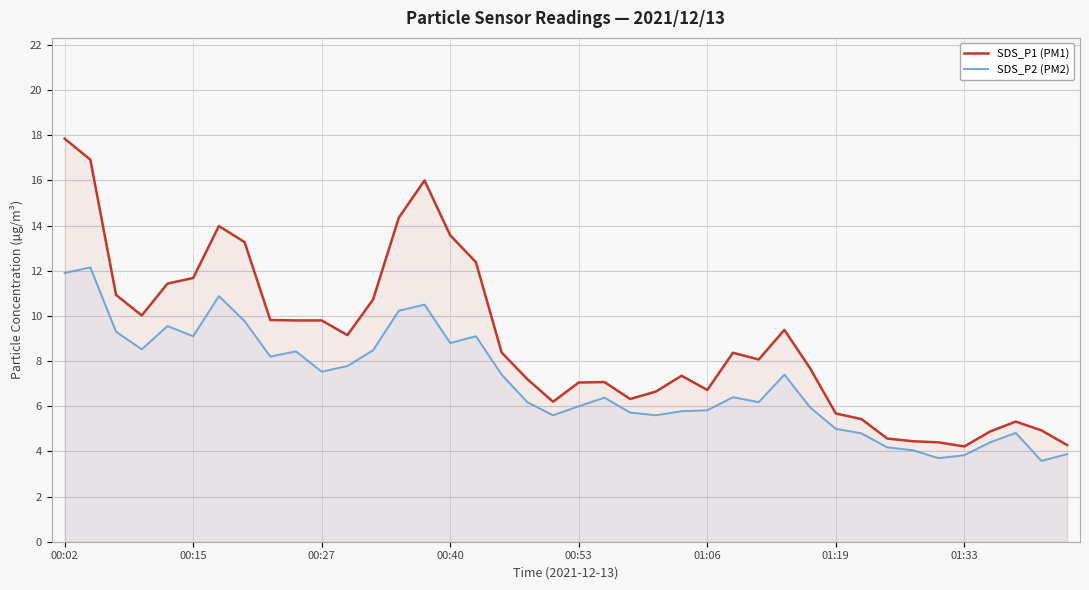

How many data points in SDS_P1 (PM1) are less than 8?

19